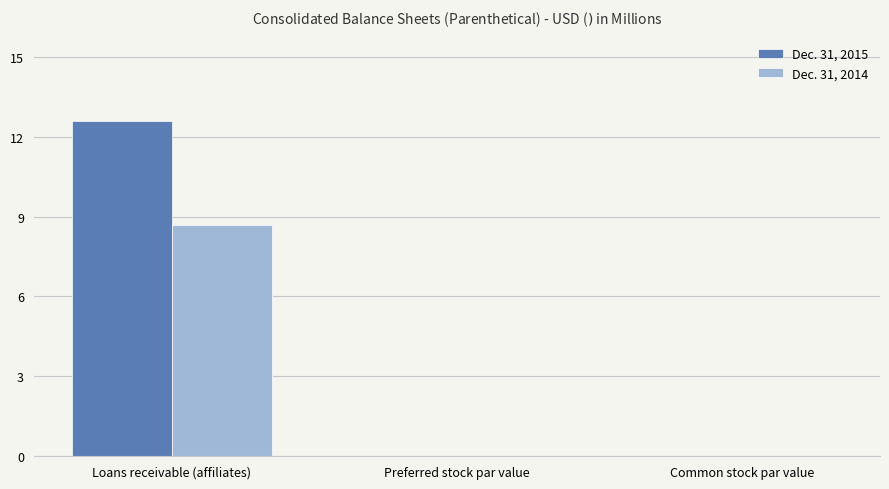

What is the sum of all Dec. 31, 2014 values?

8.7